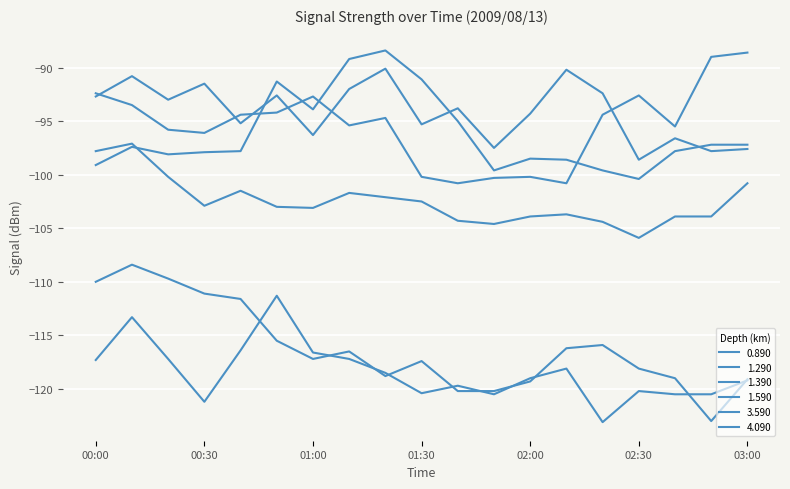

At which category does the chart reach its peak across all series?

01:20